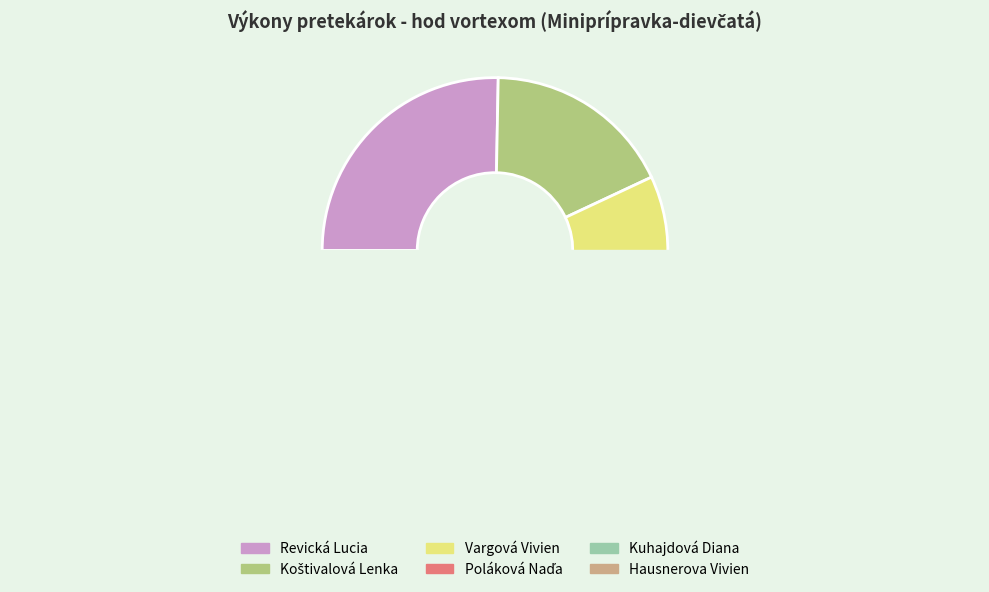

What is the ratio of the value at Revická Lucia to the value at Hausnerova Vivien?

2.2